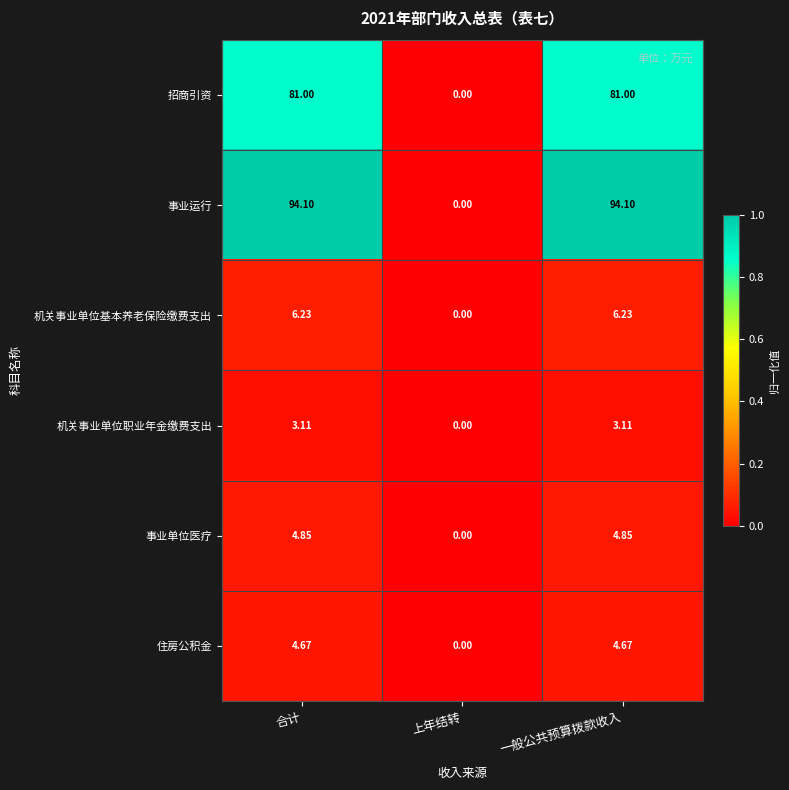

Which series has the widest spread of values?

事业运行